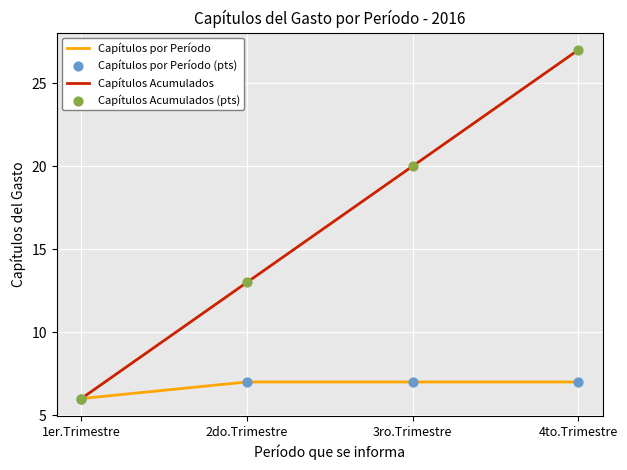

Which series has the largest total across all categories?

Capítulos Acumulados